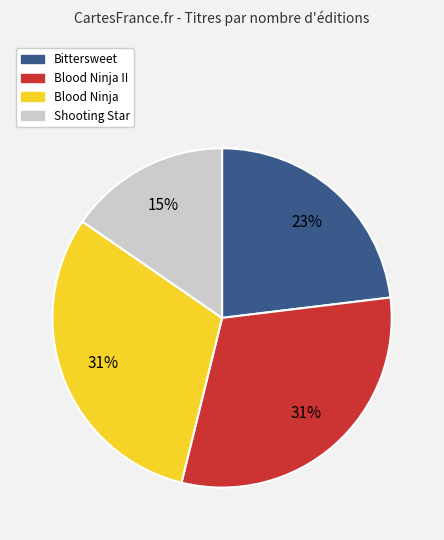

To the nearest percent, what is the average slice percentage?

25%